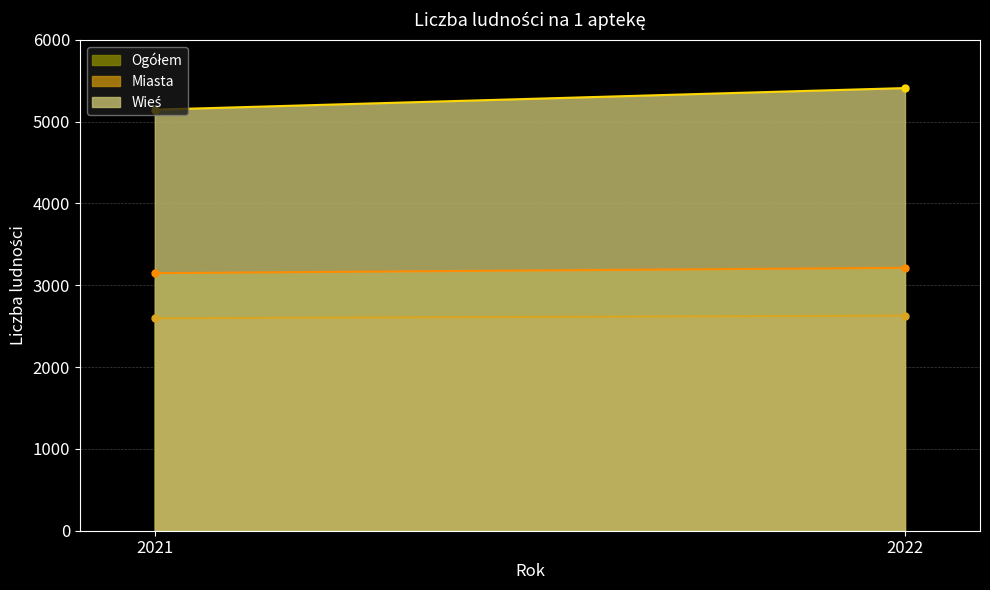

Reading left to right, what are all the values shown in this chart?

Ogółem: 2021=3148	2022=3213
Miasta: 2021=2597	2022=2629
Wieś: 2021=5146	2022=5410